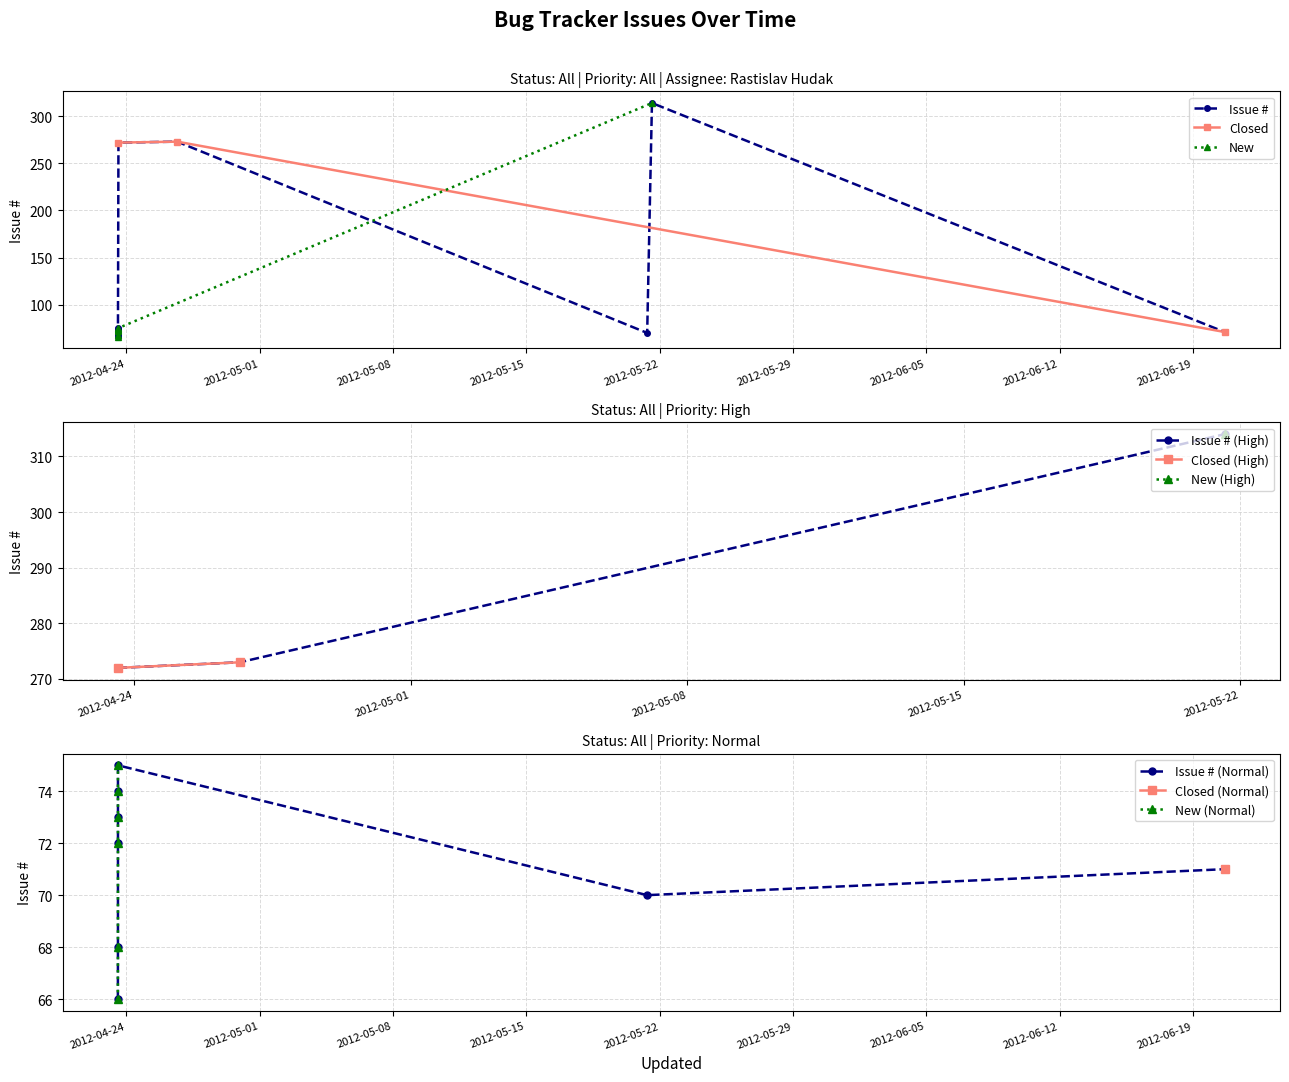

Which label corresponds to the largest value in the chart?

2012-05-21 14:24